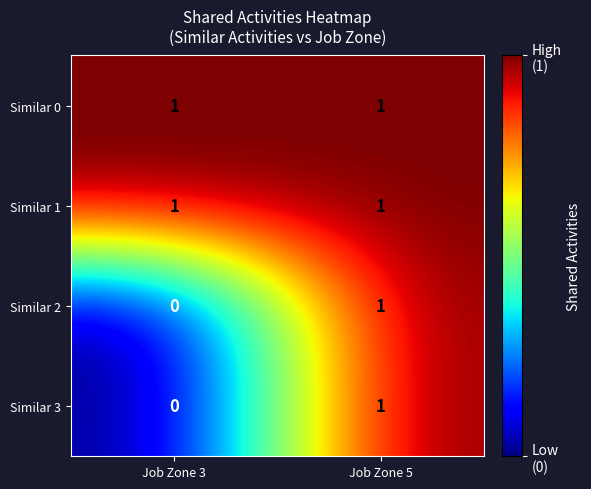

The Similar 2 series shows 1 at Job Zone 3. True or false?

False